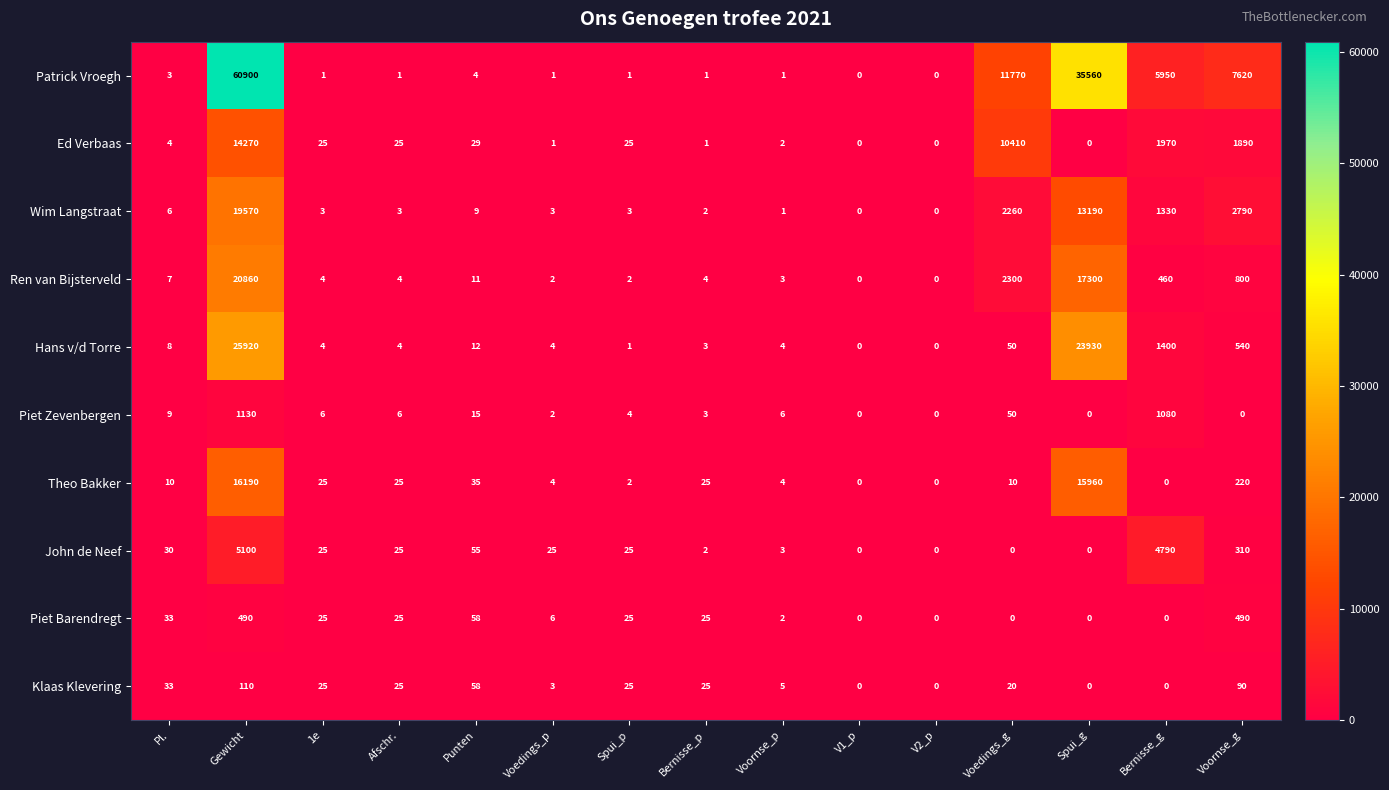

What is the total value across all series at Voedings_p?

51